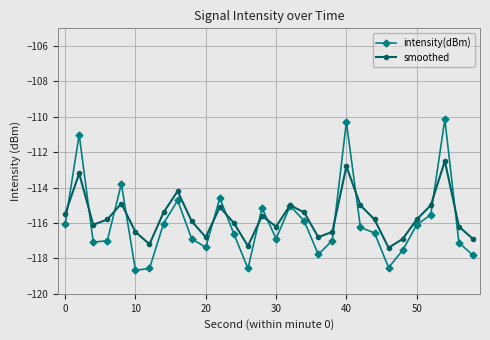

True or false: intensity(dBm) and smoothed intersect in this chart.

True